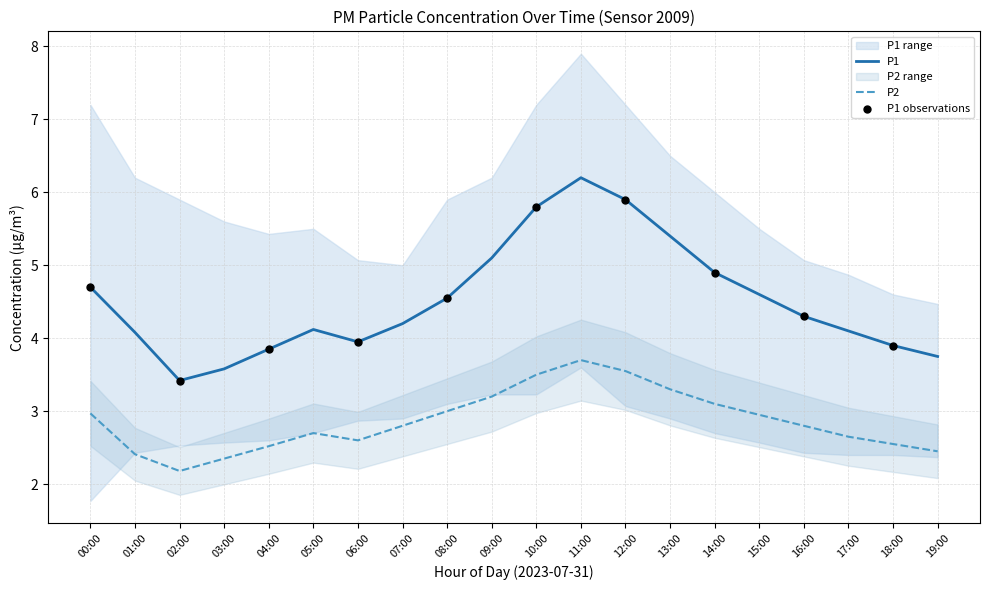

What are all the series names shown in the legend?

P1, P2